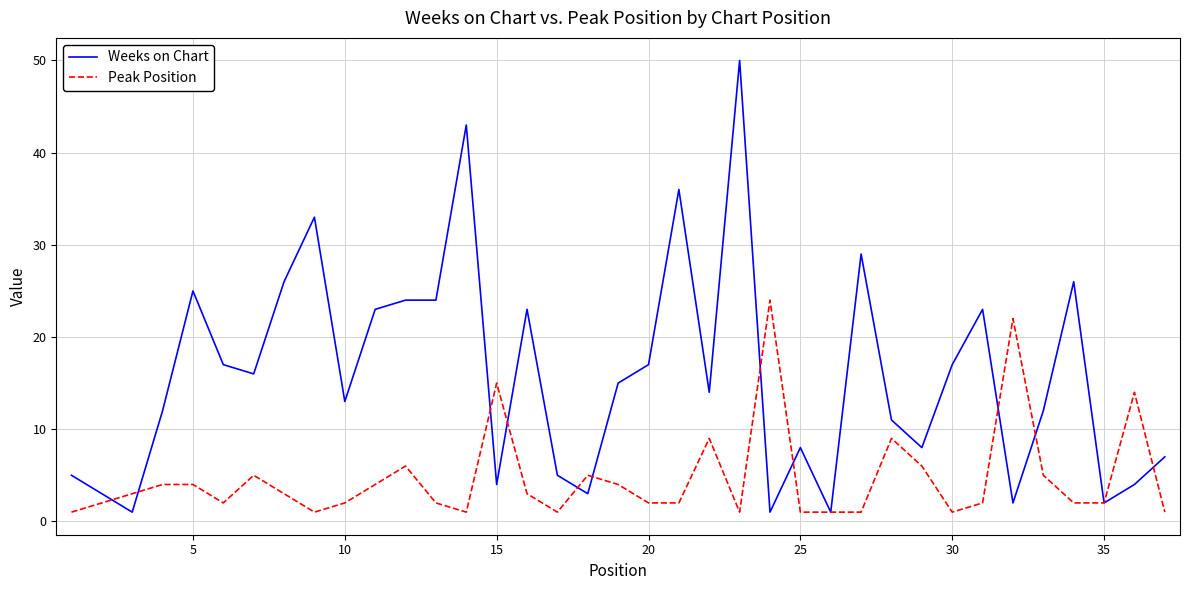

How many values in the Weeks on Chart series are below 14?

18